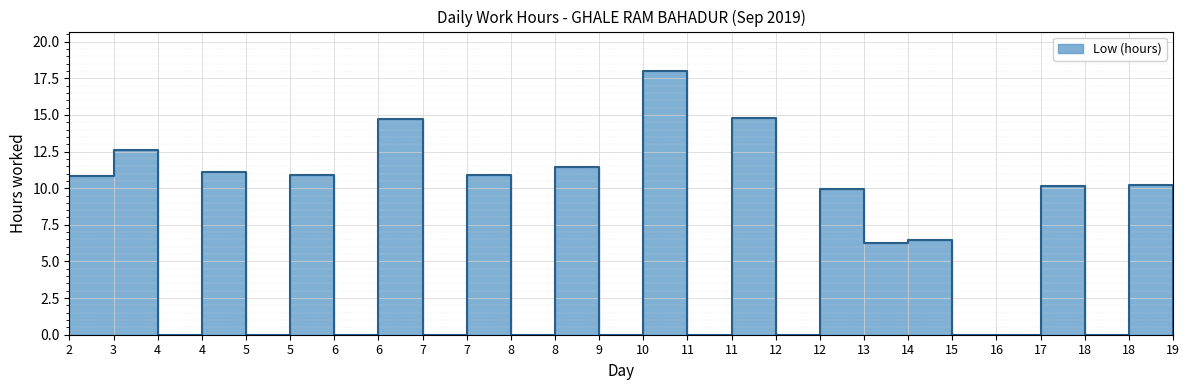

How many series are shown in this chart?

1